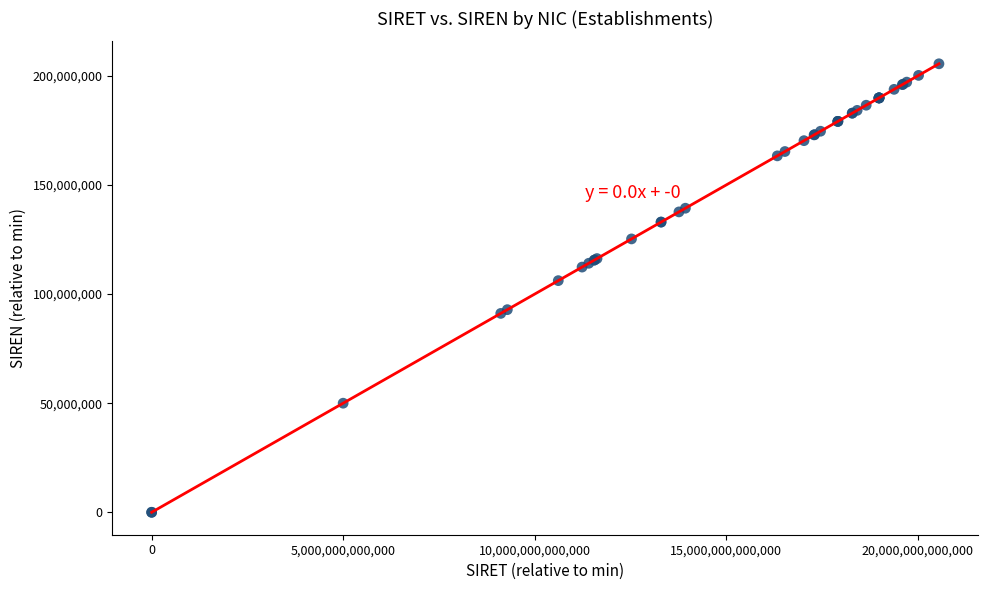

What Y value in the scatter plot is closest to 102782502?

106172451